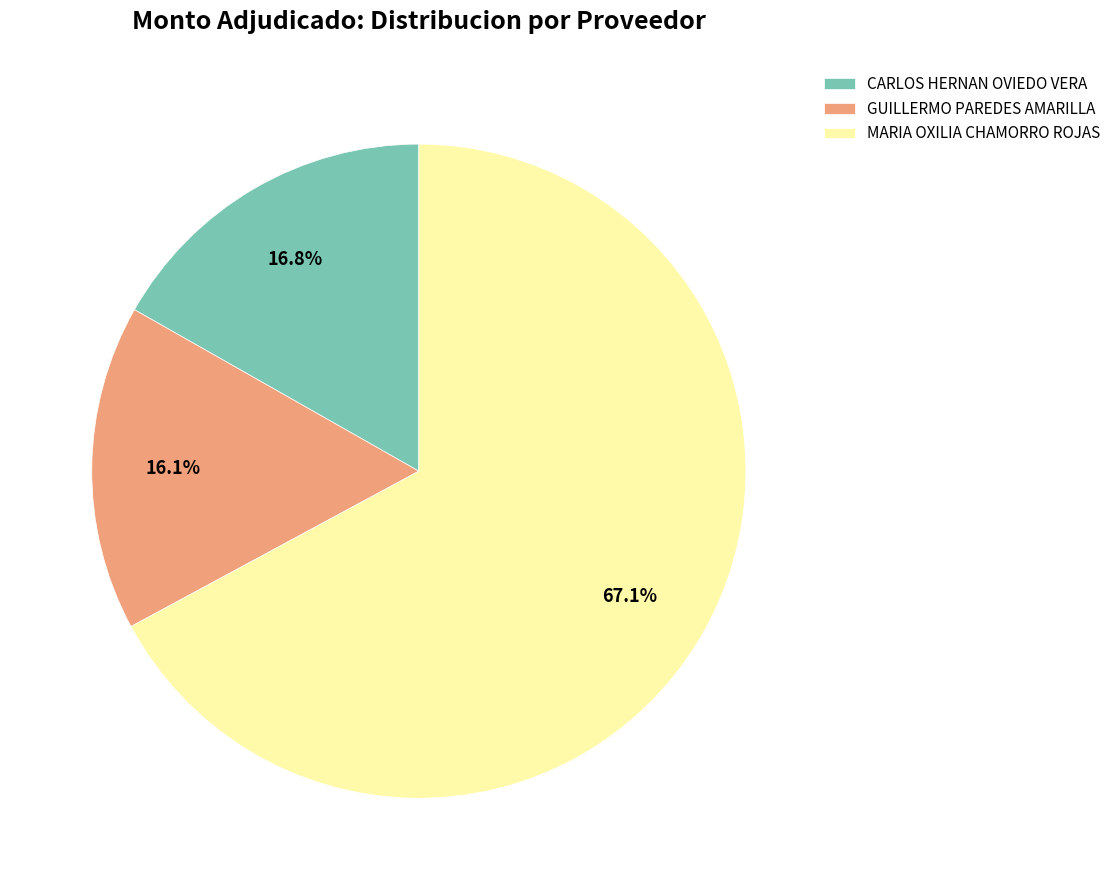

What is the ratio of the value at GUILLERMO PAREDES AMARILLA to the value at CARLOS HERNAN OVIEDO VERA?

1.0